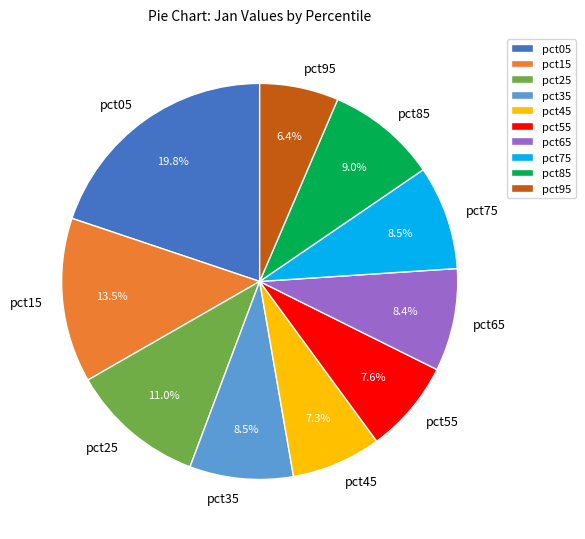

Does pct45 represent more than half of the total?

No